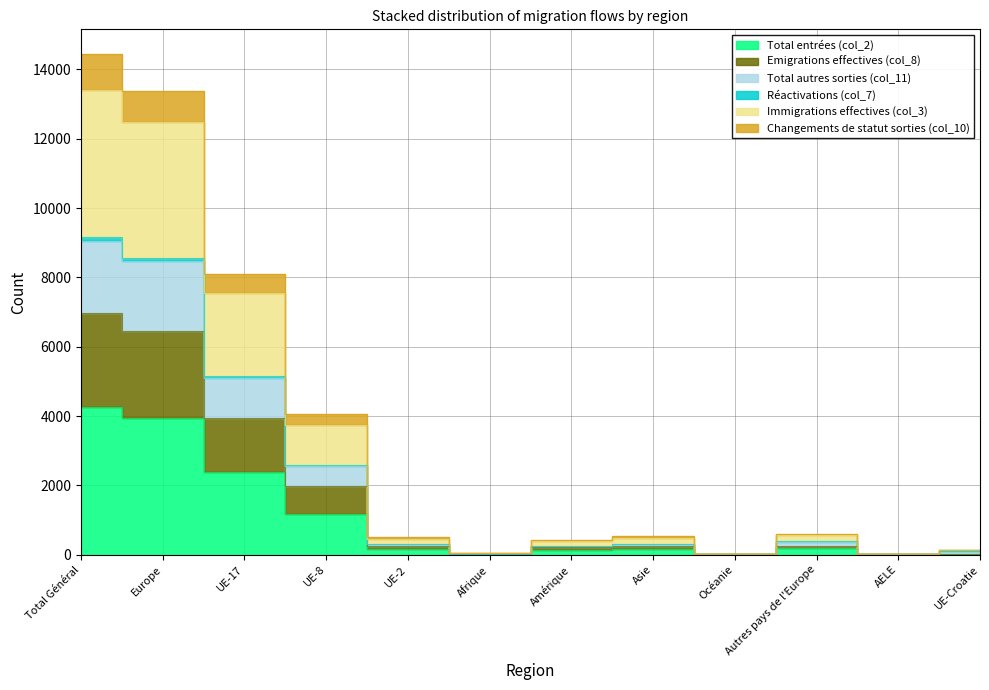

True or false: Emigrations effectives (col_8) has a value of 128 at UE-2.

False